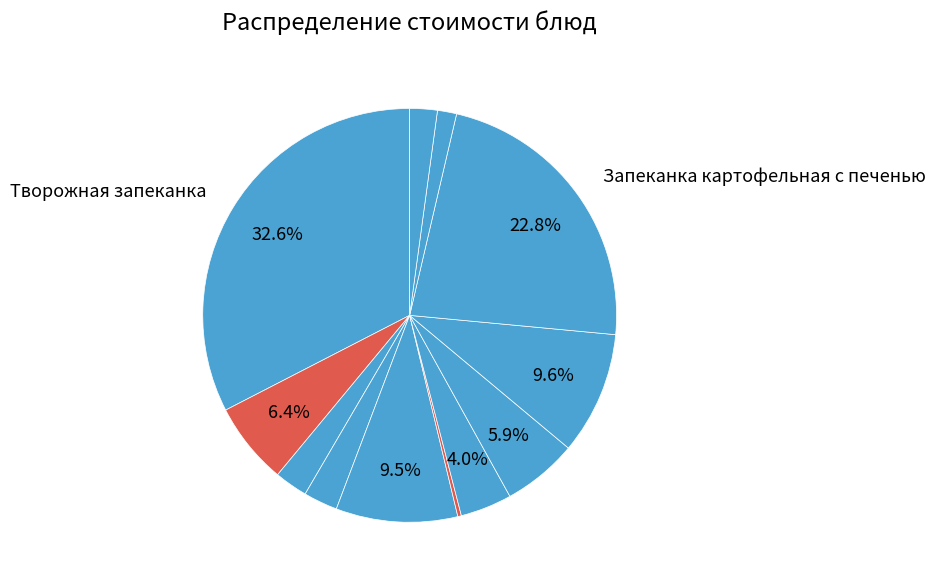

How many segments does this pie chart have?

12